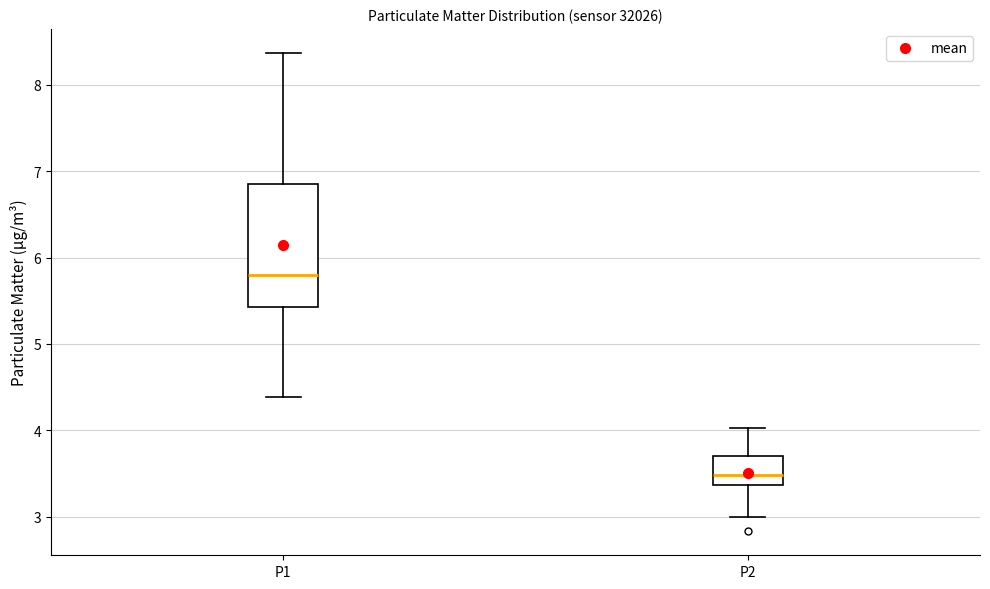

Reading left to right, transcribe this box plot: for each box, give where its median line is, the range the box spans, and where its two whiskers end, as read against the y-axis. The values are not printed on the chart, so give them approximately, as read against the axis.

P1: median 5.8, box 5.4 to 6.9, whiskers 4.4 to 8.4
P2: median 3.5, box 3.4 to 3.7, whiskers 3.0 to 4.0